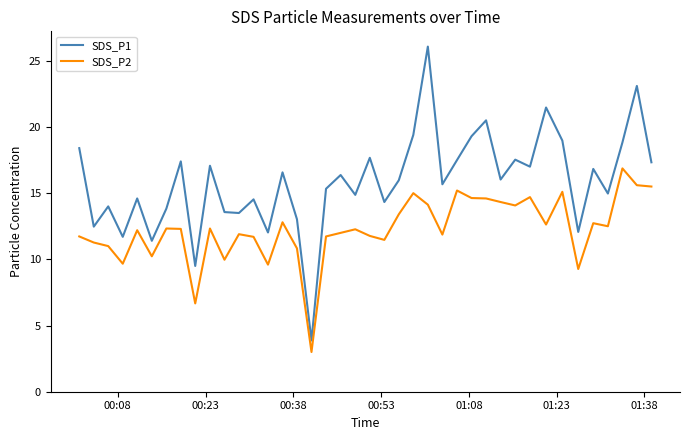

How many categories are shown in the chart?

40